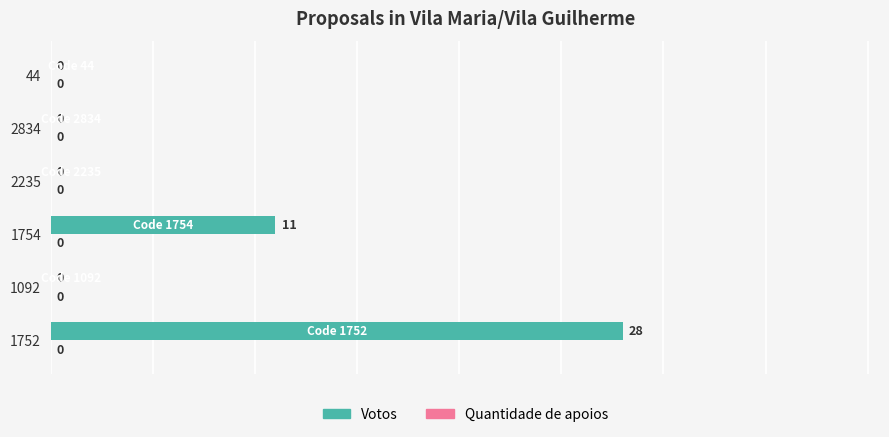

What is the sum of all values?

39